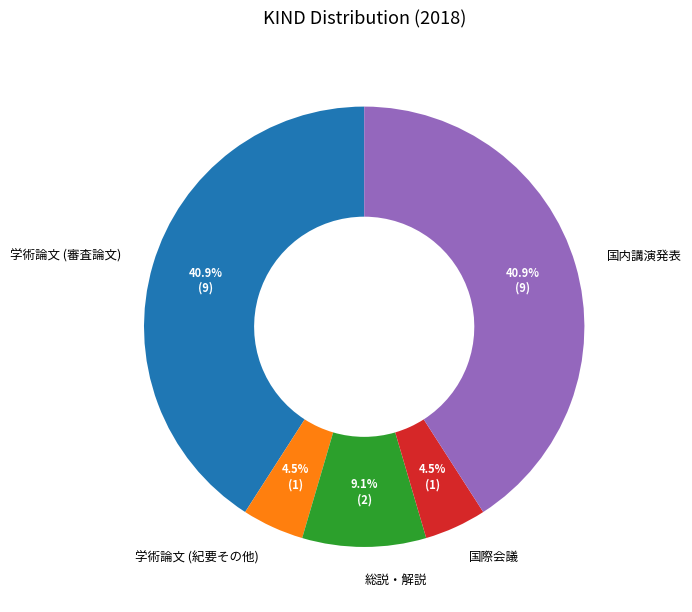

Do 総説・解説 and 国際会議 together represent more than half of the pie?

No